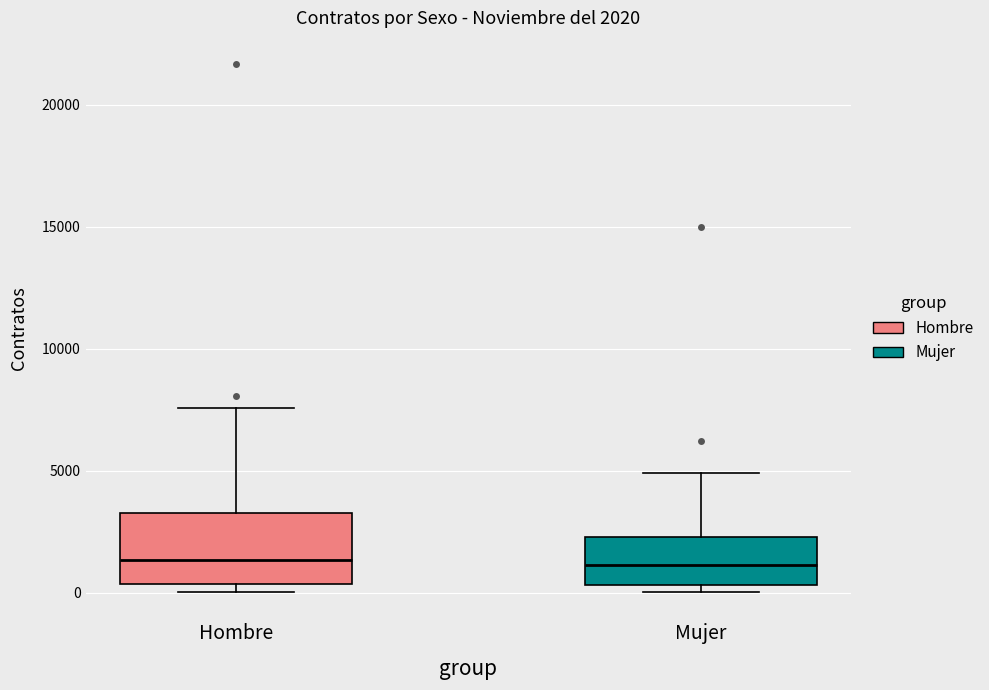

Comparing the boxes themselves (not the whiskers), which one is the tallest?

Hombre